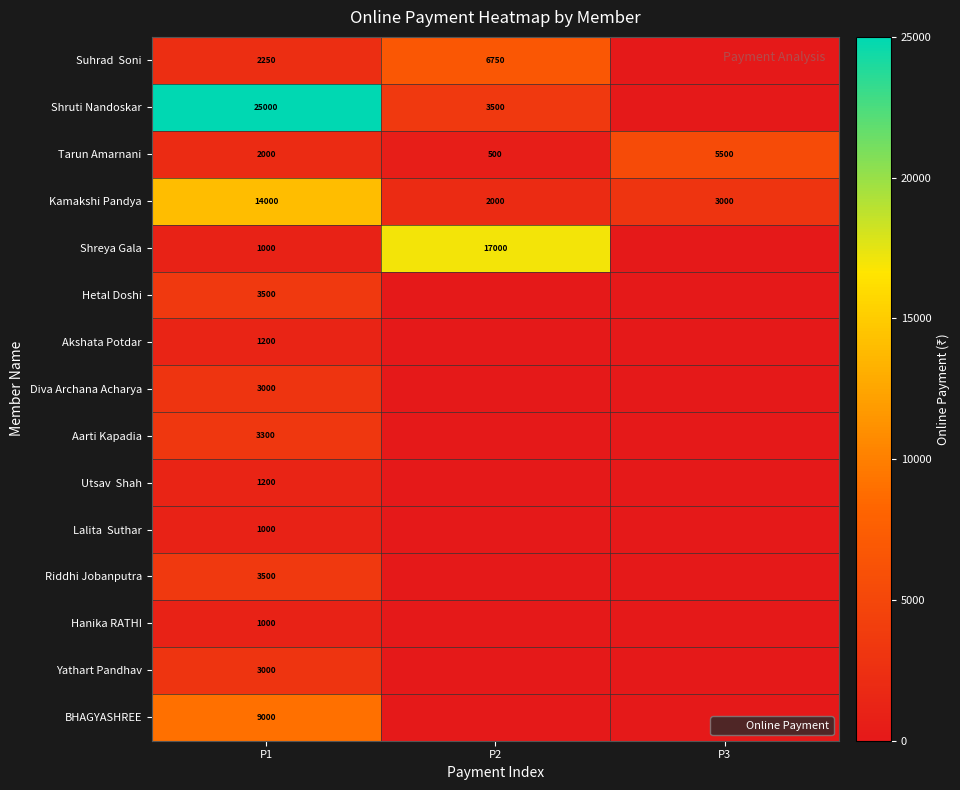

List the labels in order of Hetal Doshi value, largest first.

P1, P2, P3